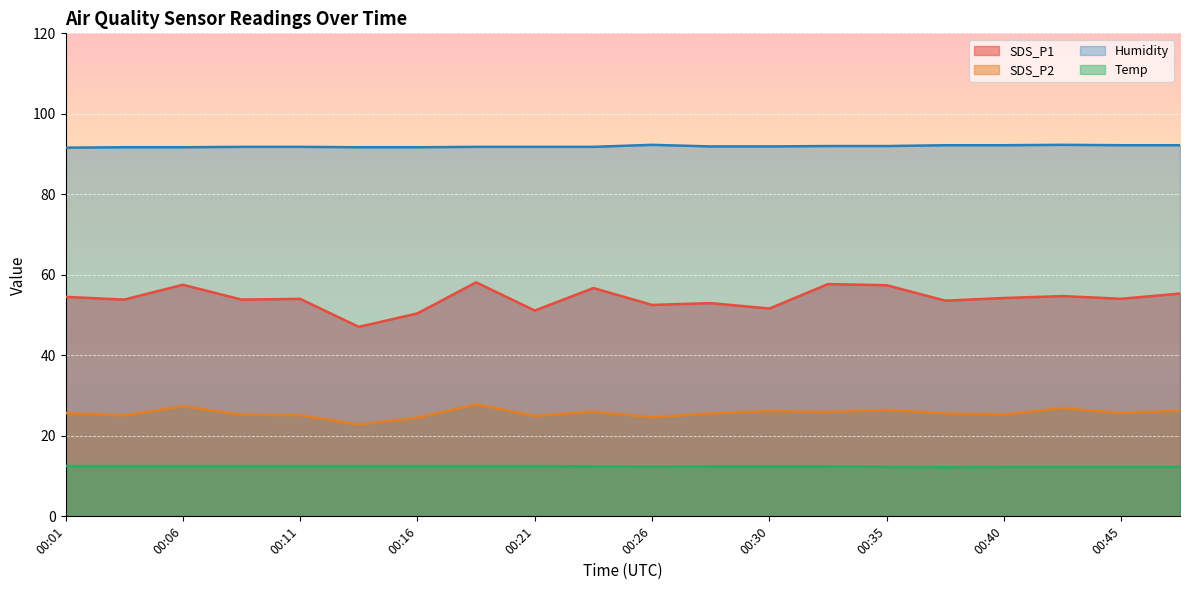

How many lines are shown in the chart?

4